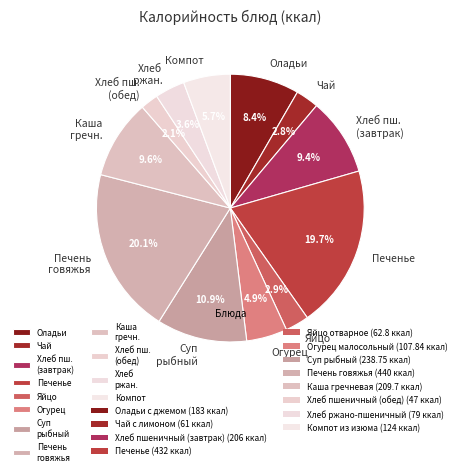

Which category has the smallest portion of the pie?

Хлеб пш. (обед)